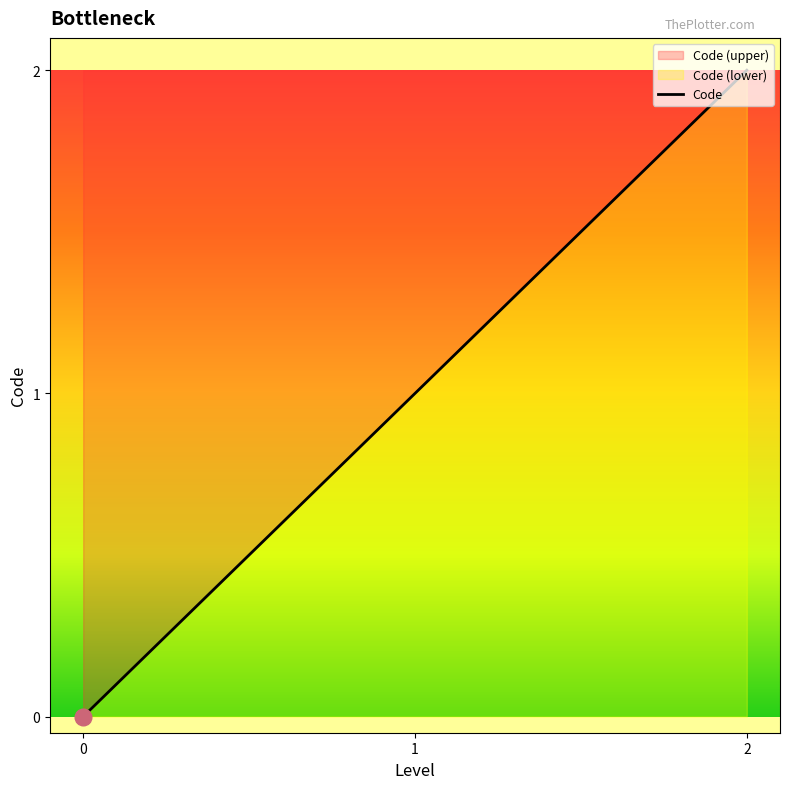

What is the sum of the values at 0 and 1?

1